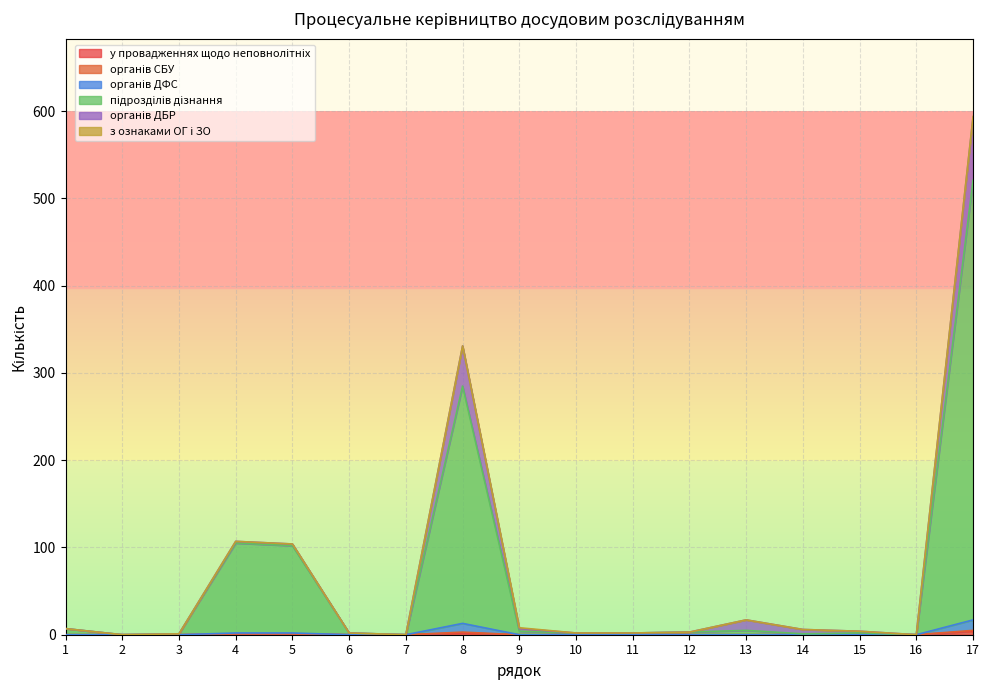

What is the difference between the second highest and minimum values in the у провадженнях щодо неповнолітніх series?

2